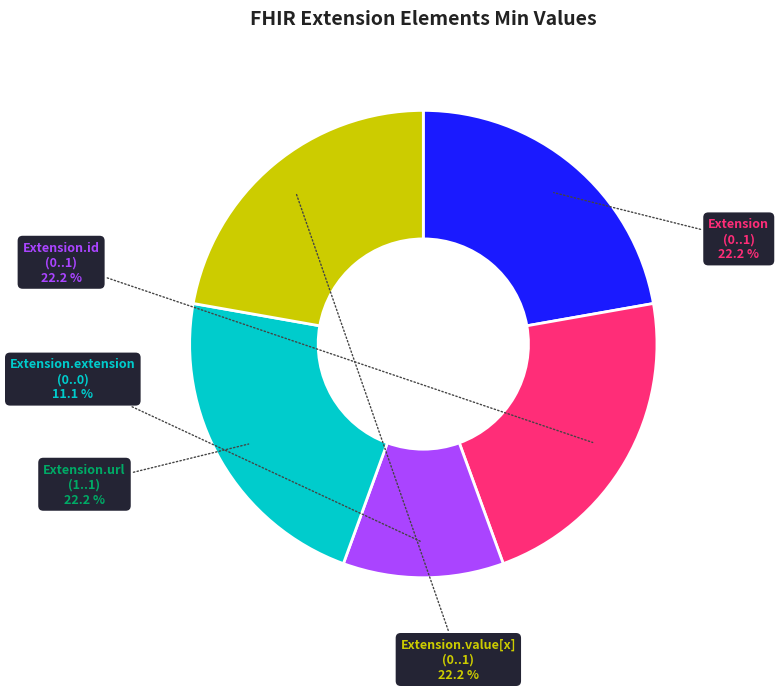

To the nearest percent, what is the average slice percentage?

20%